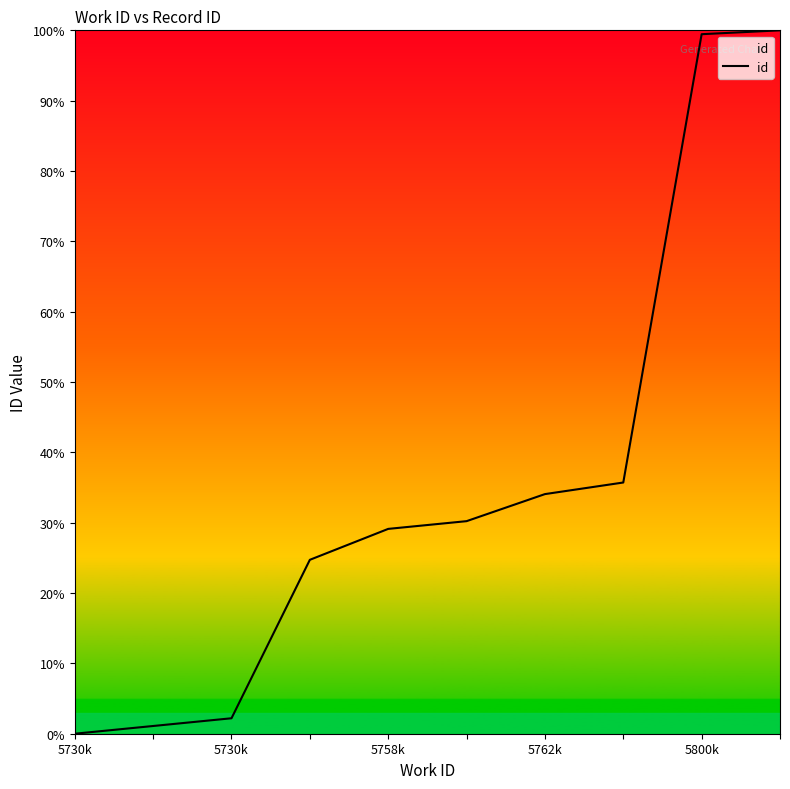

What is the difference between the maximum and minimum values?

100.0